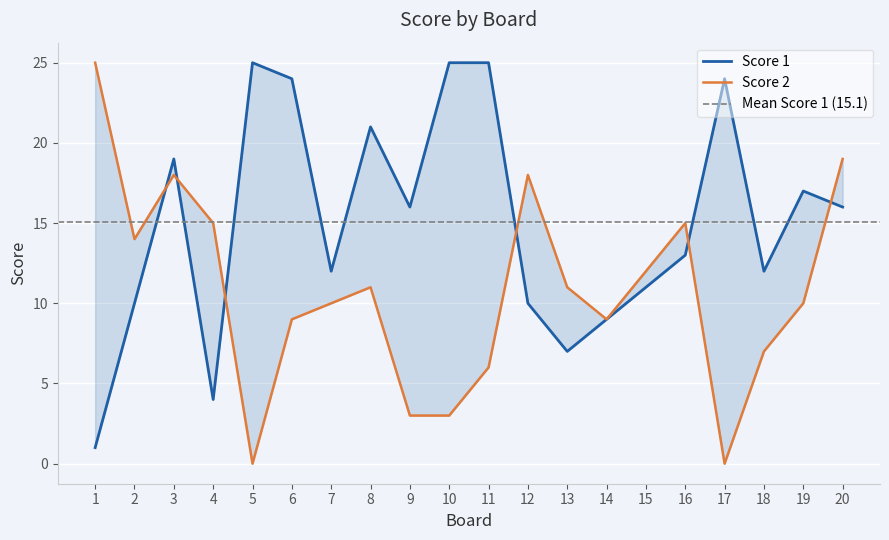

What is the sum of all Score 1 values?

301